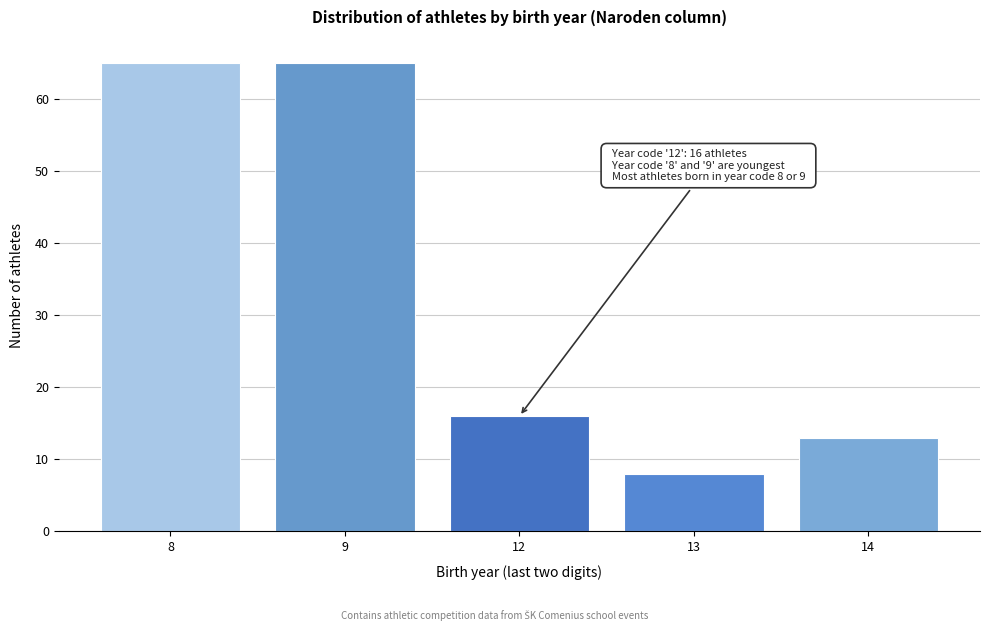

Reading left to right, list all the values displayed in this chart.

8=65	9=65	12=16	13=8	14=13